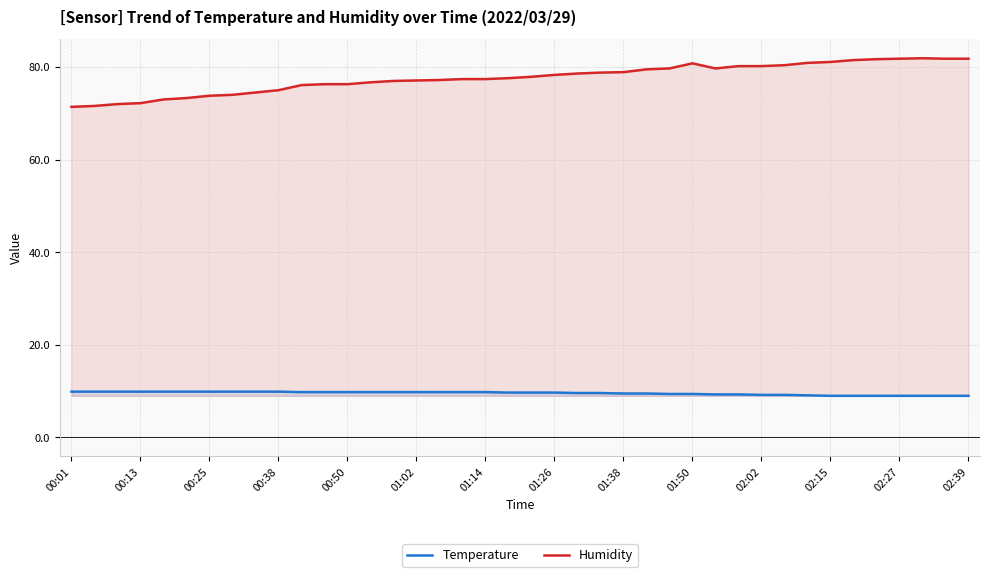

Which series has the widest spread of values?

Humidity